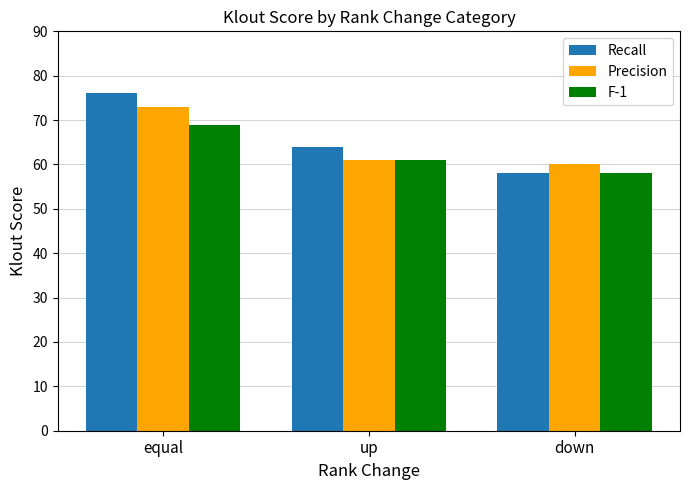

Which series changed the most between up and down?

Recall